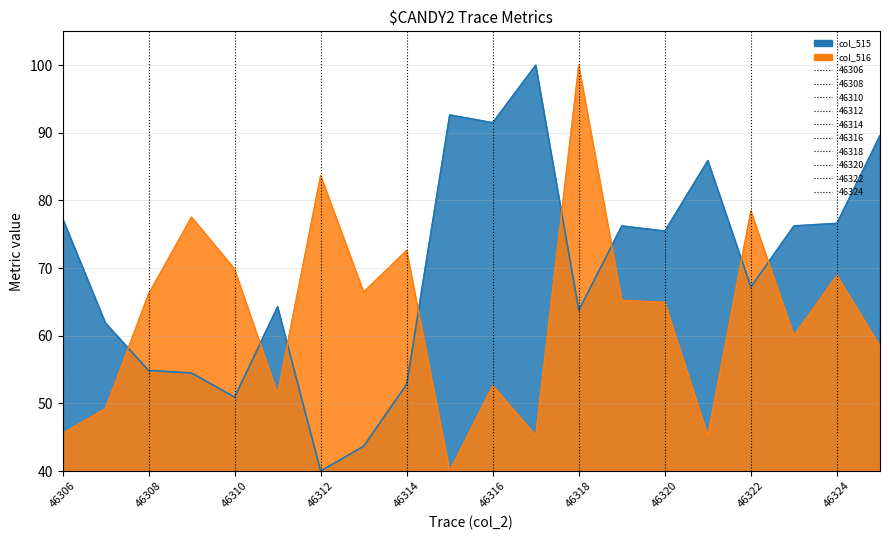

Which series has the largest total across all categories?

col_515